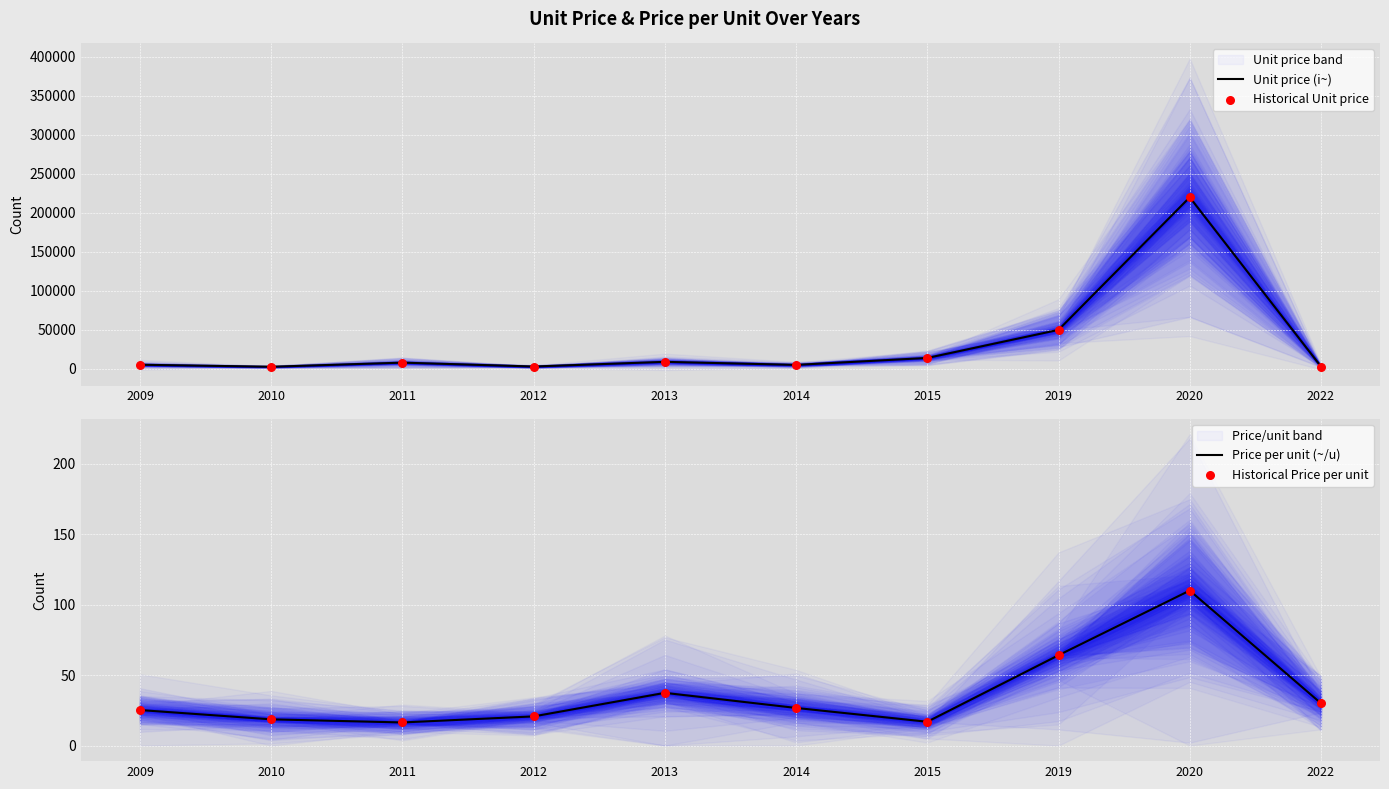

Which series has the largest total across all categories?

Unit price (i~)